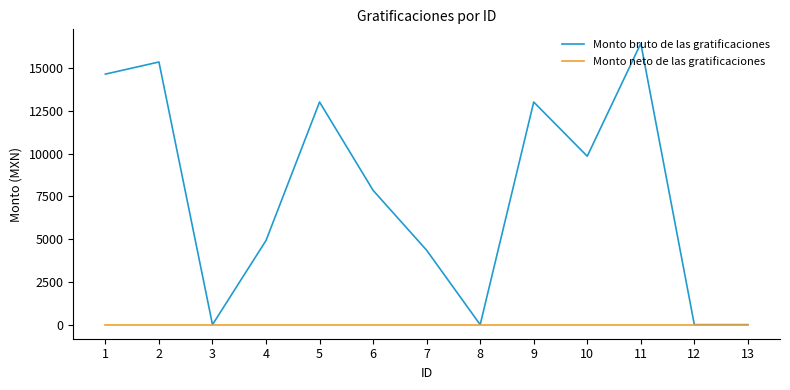

At how many categories does at least one series exceed 12347?

5